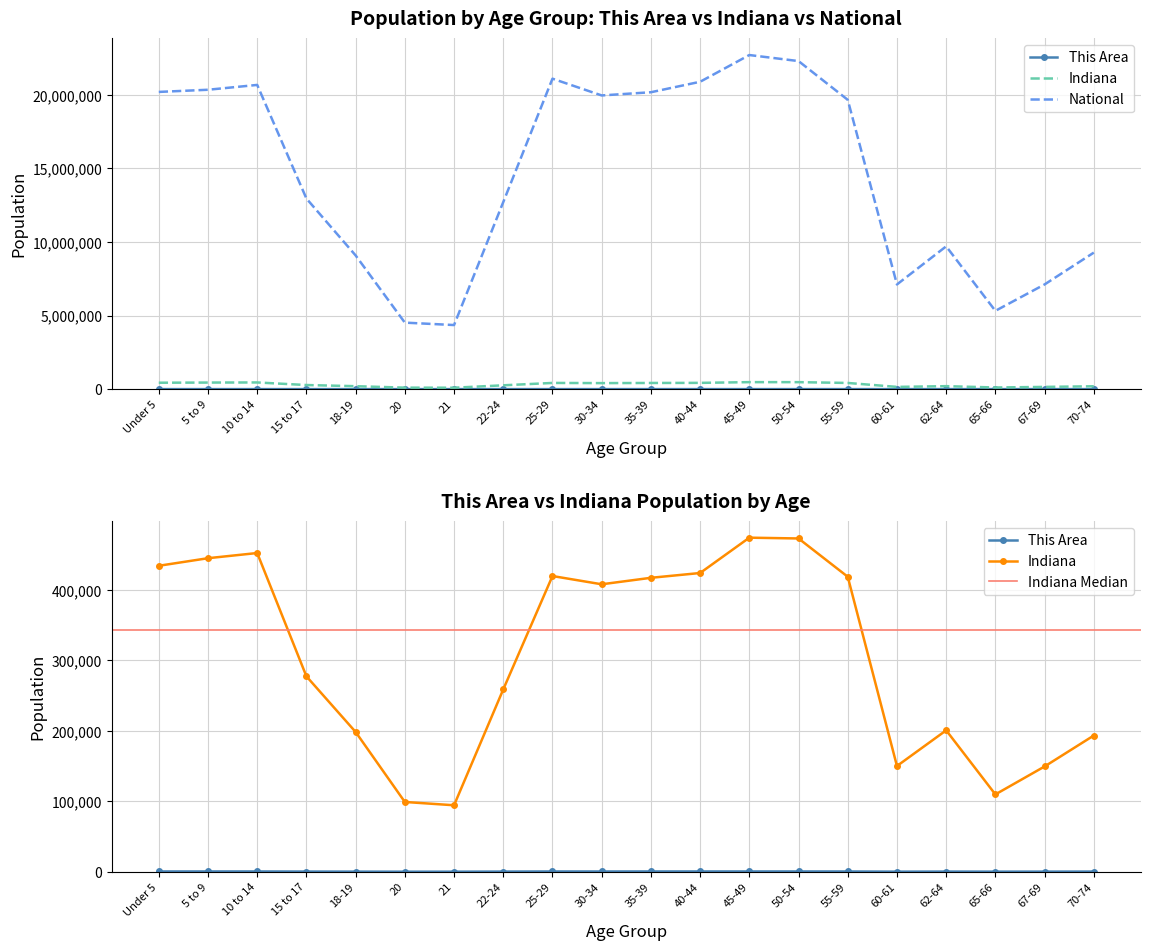

How many categories are shown in the chart?

20